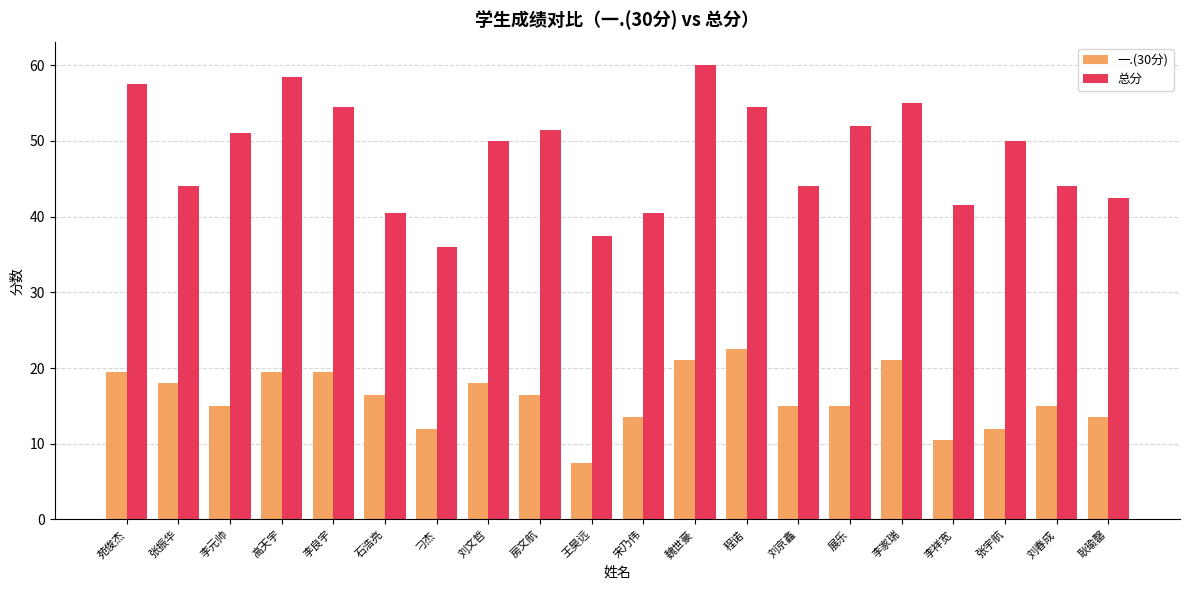

Reading right to left, transcribe all the data shown in this chart.

一.(30分): 13.5	15.0	12.0	10.5	21.0	15.0	15.0	22.5	21.0	13.5	7.5	16.5	18.0	12.0	16.5	19.5	19.5	15.0	18.0	19.5
总分: 42.5	44.0	50.0	41.5	55.0	52.0	44.0	54.5	60.0	40.5	37.5	51.5	50.0	36.0	40.5	54.5	58.5	51.0	44.0	57.5